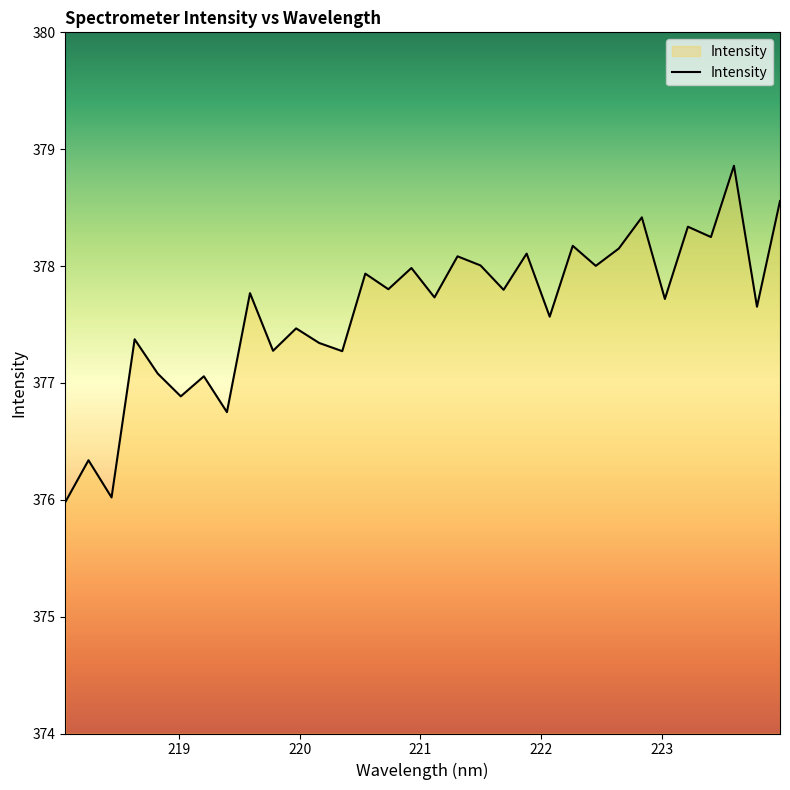

What is the difference between the maximum and minimum values?

2.9